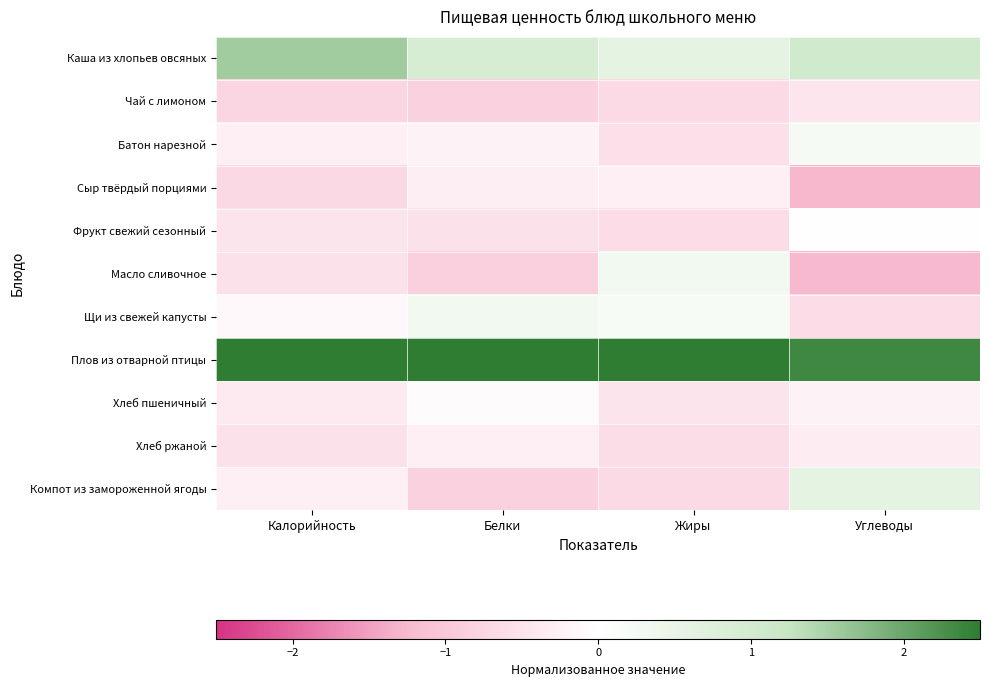

Which label corresponds to the smallest value in the chart?

Углеводы